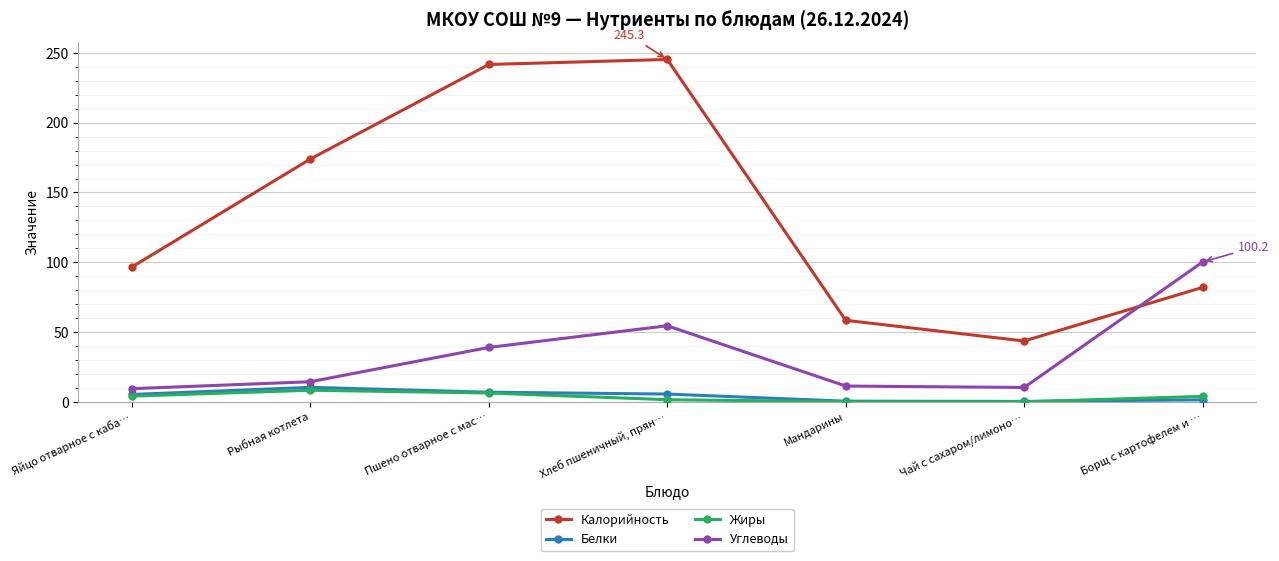

How many lines are shown in the chart?

4